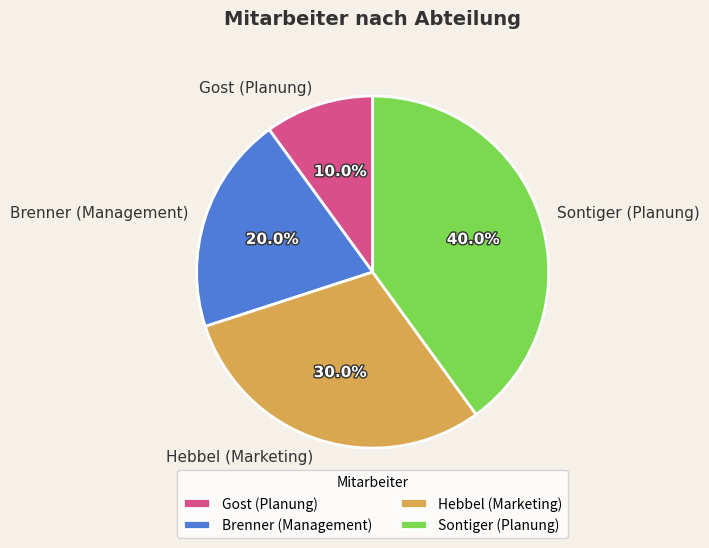

How many segments does this pie chart have?

4